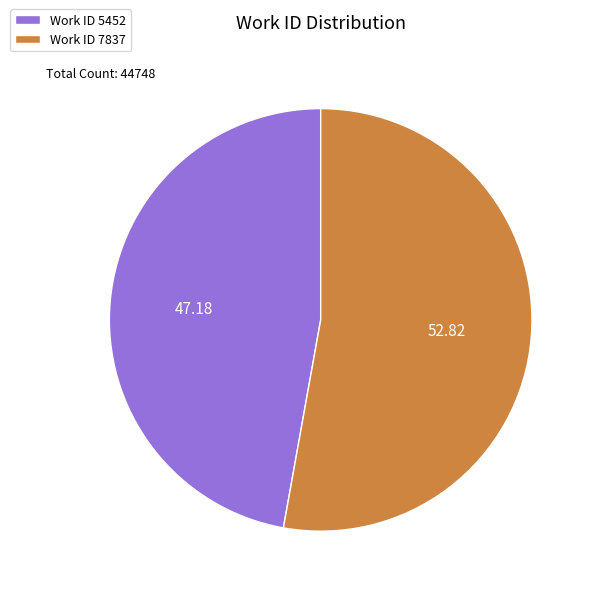

Rank the categories by value from lowest to highest.

Work ID 5452, Work ID 7837